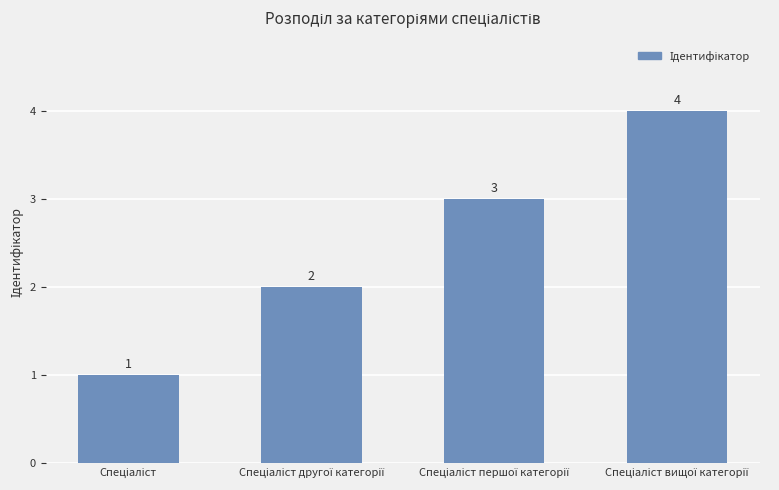

What is the sum of all values?

10